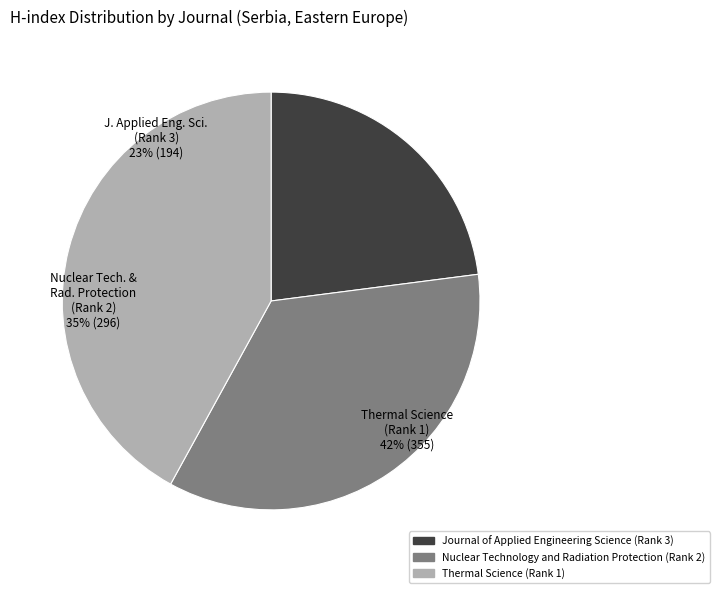

What is the ratio of the value at Thermal Science (Rank 1) to the value at Journal of Applied Engineering Science (Rank 3)?

1.8